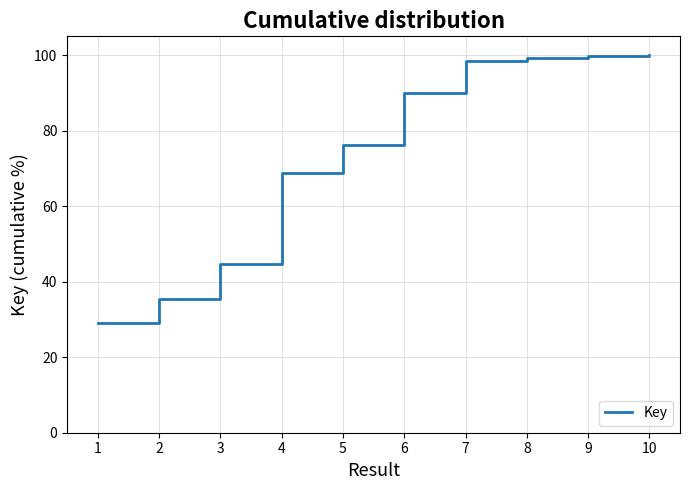

Where is the data nearest to the value 64?

4